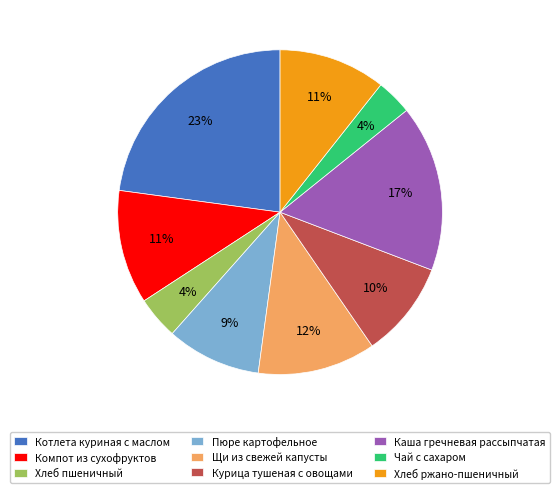

What percentage is the Каша гречневая рассыпчатая slice, to the nearest percent?

17%